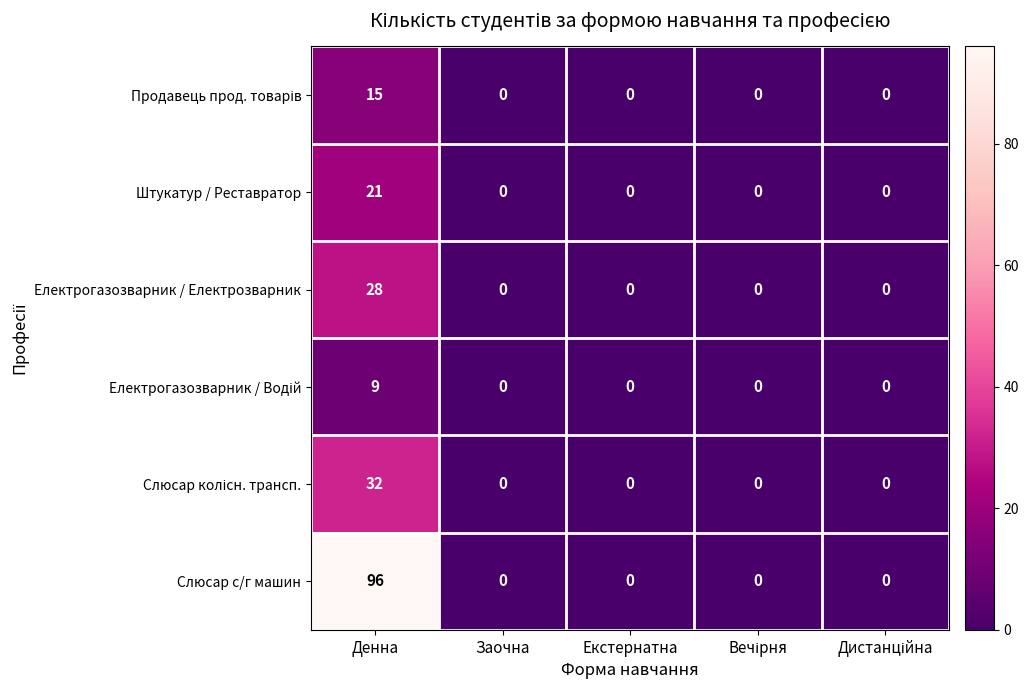

The value of Електрогазозварник / Електрозварник at Денна is 45. True or false?

False